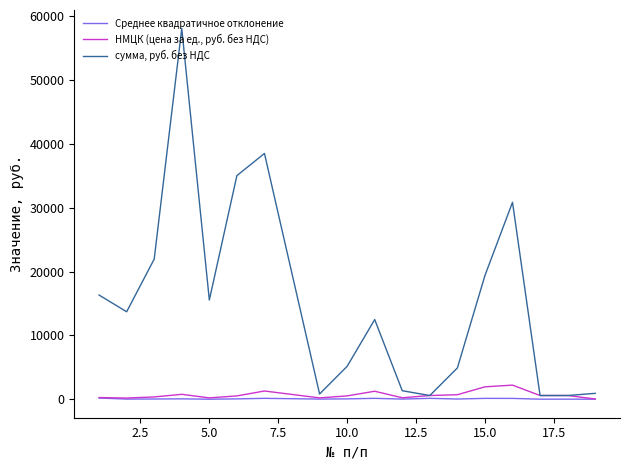

Which series has the largest total across all categories?

сумма, руб. без НДС